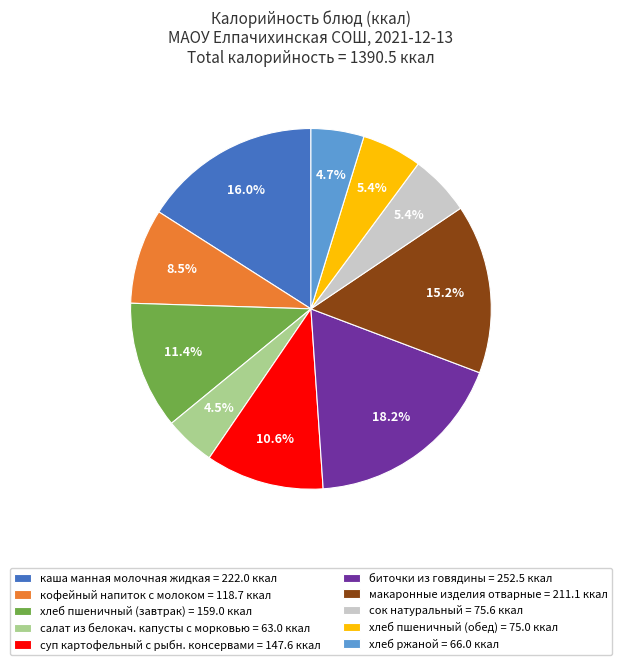

How many slices are in this pie chart?

10